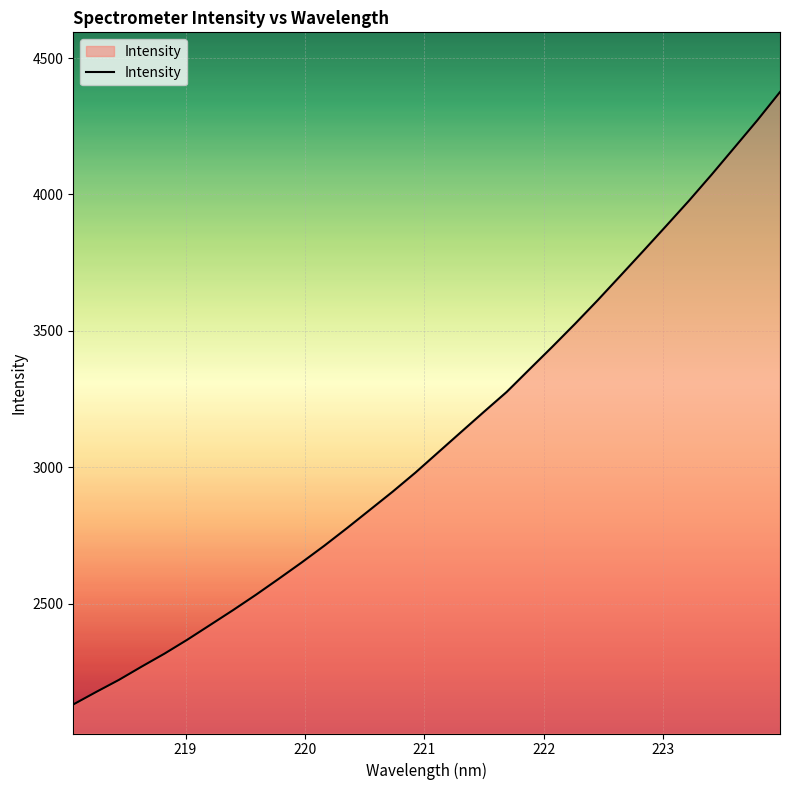

What is the maximum value shown in the chart?

4375.7